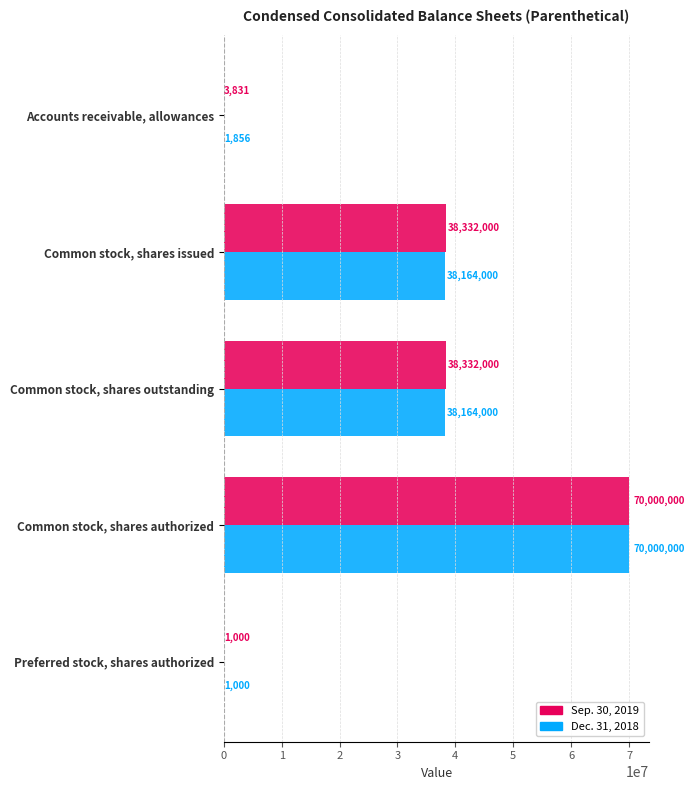

Is the value of Dec. 31, 2018 at Common stock, shares outstanding greater than the value of Sep. 30, 2019 at Preferred stock, shares authorized?

Yes